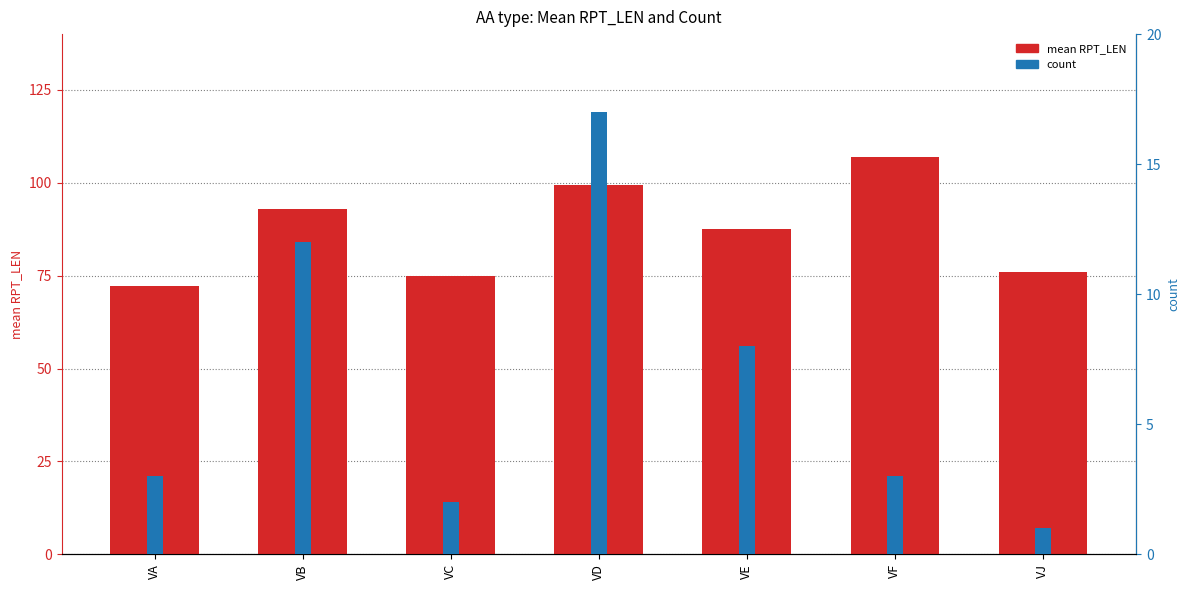

What is the difference between the highest and lowest values at VC?

73.0